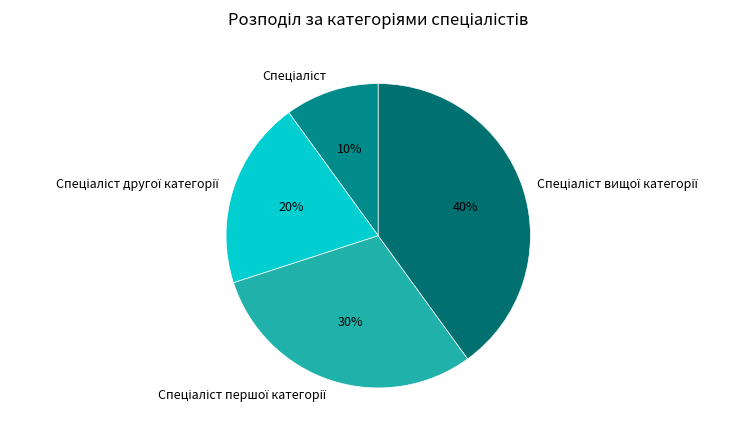

To the nearest percent, what is the difference between the largest and smallest slice percentages?

30%